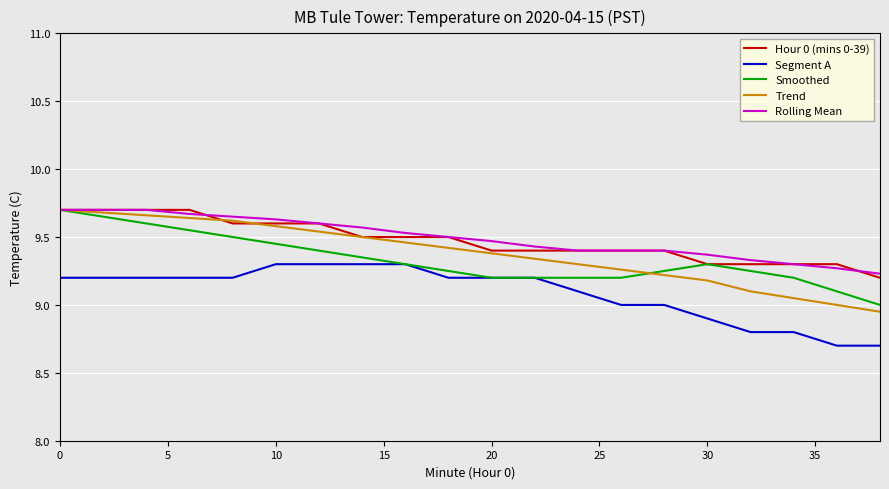

Which series has the largest range (max minus min)?

Trend